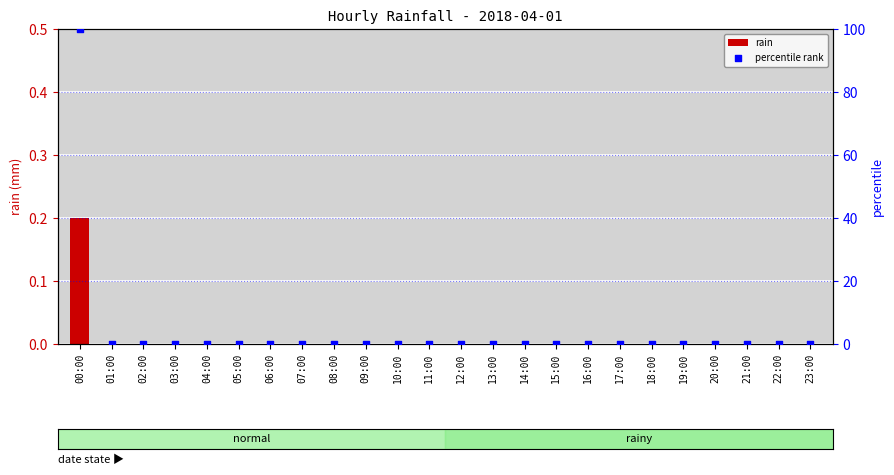

Which series has the largest total across all categories?

percentile rank